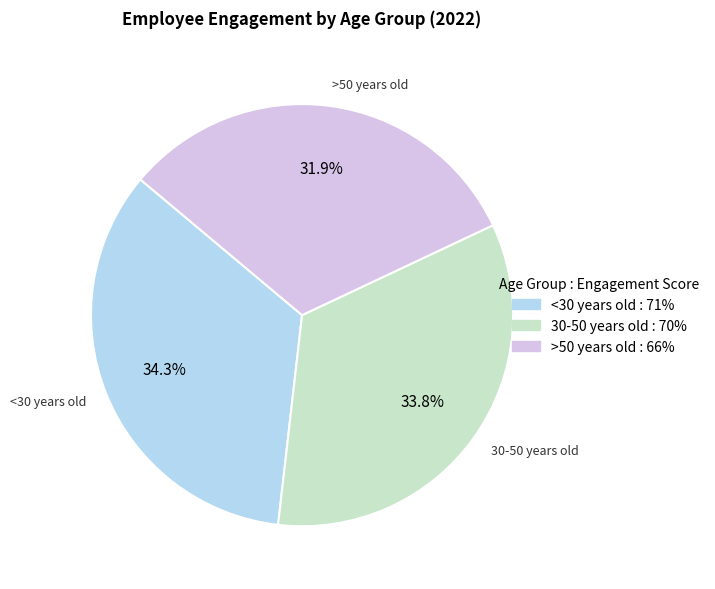

Combined, do <30 years old and 30-50 years old account for over 50%?

Yes